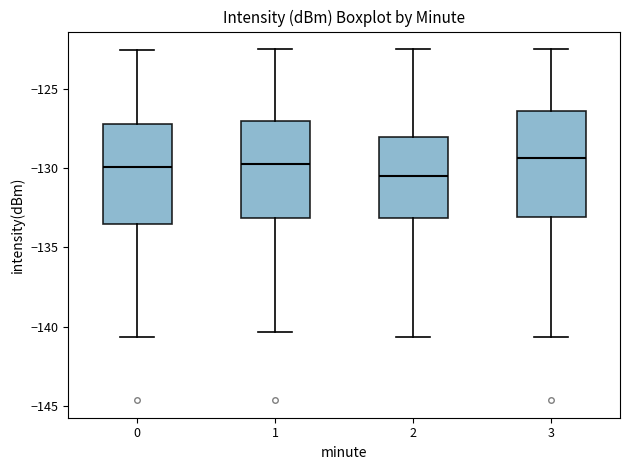

Reading left to right, transcribe this box plot: for each box, give where its median line is, the range the box spans, and where its two whiskers end, as read against the y-axis. The values are not printed on the chart, so give them approximately, as read against the axis.

0: median -130.0, box -133.5 to -127.0, whiskers -140.5 to -122.5
1: median -129.5, box -133.0 to -127.0, whiskers -140.5 to -122.5
2: median -130.5, box -133.0 to -128.0, whiskers -140.5 to -122.5
3: median -129.5, box -133.0 to -126.5, whiskers -140.5 to -122.5